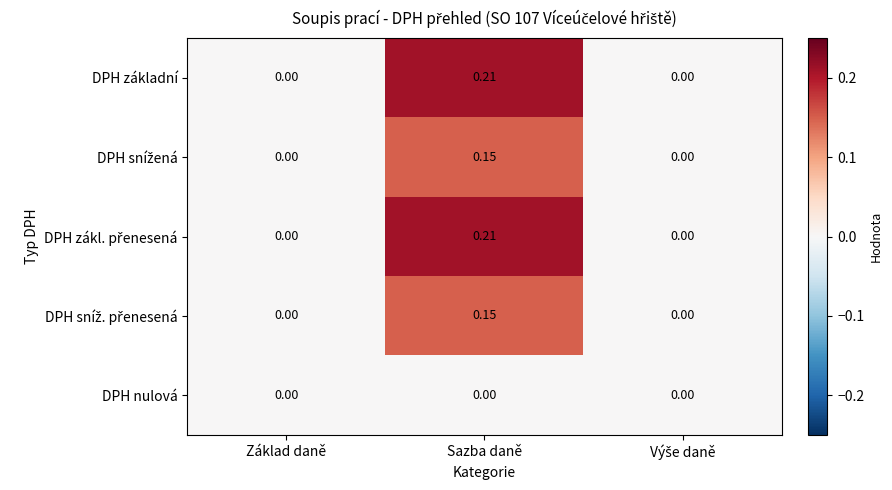

Which label corresponds to the largest value in the chart?

Sazba daně